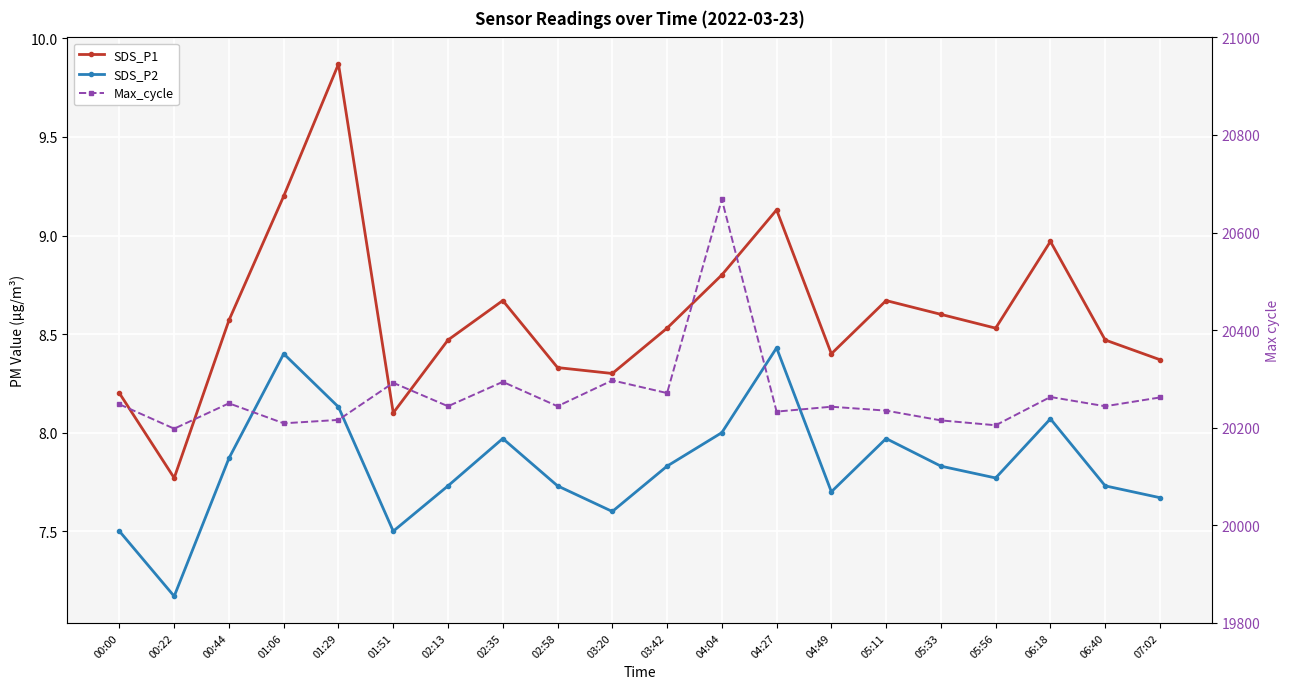

True or false: Max_cycle and SDS_P1 intersect in this chart.

False